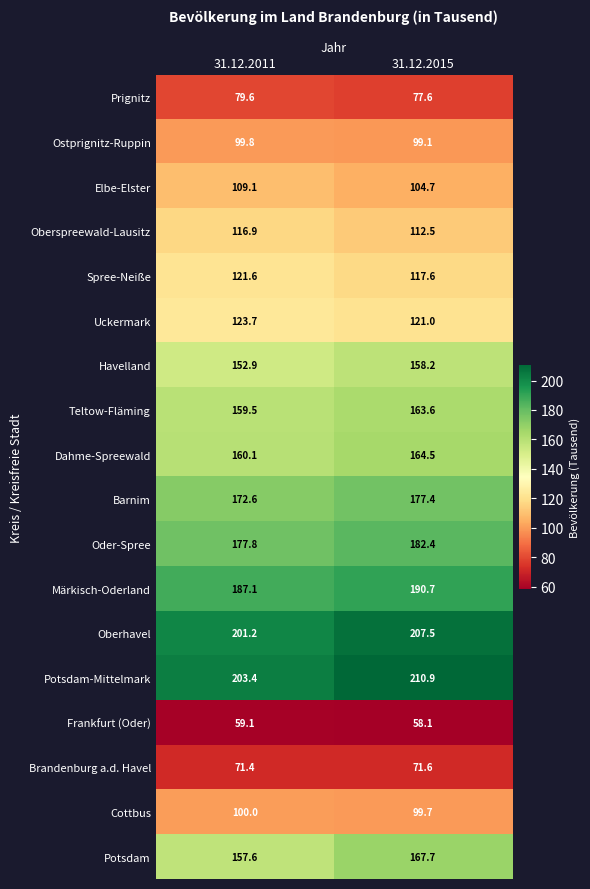

The Dahme-Spreewald series shows 160.1 at 31.12.2011. True or false?

True